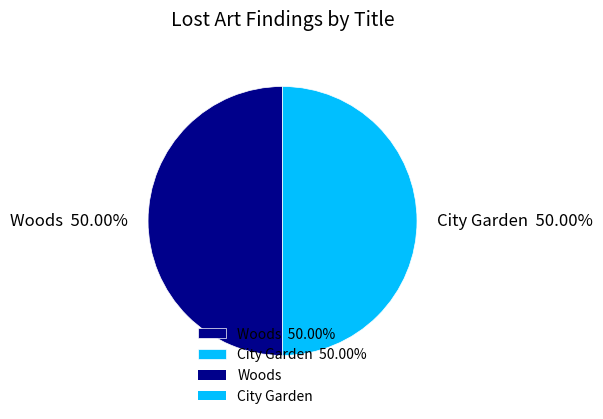

Is the sum of Woods 50.00% and City Garden 50.00% greater than half?

Yes